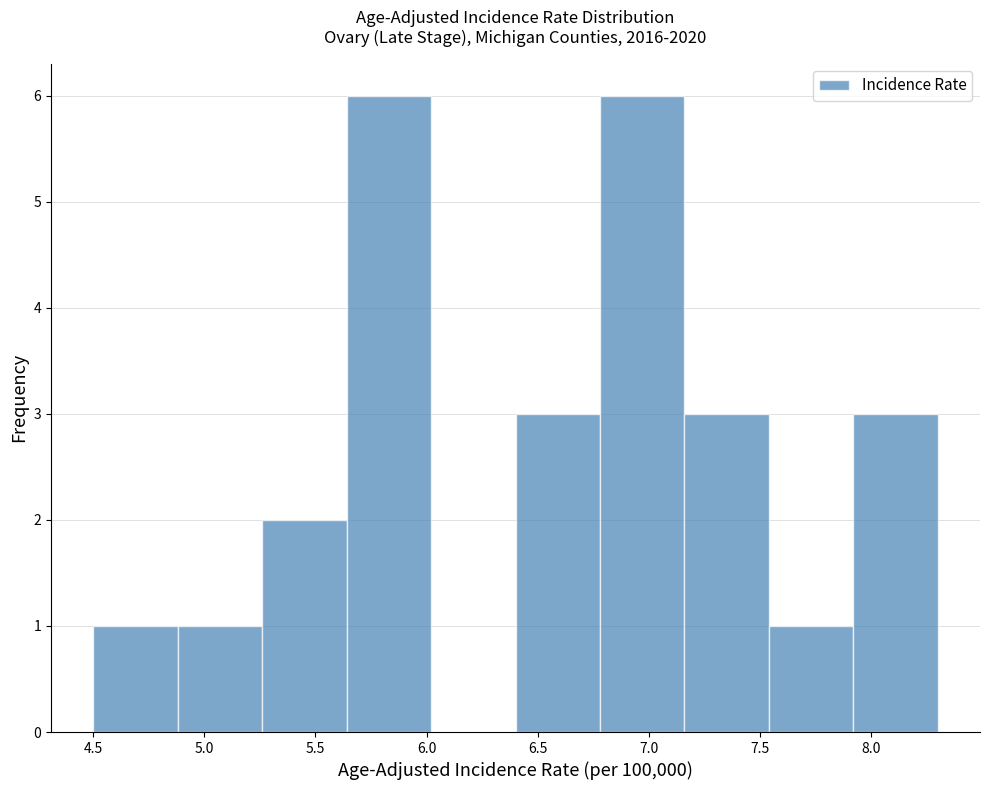

Reading left to right, transcribe this chart: for each bar, give the range it covers on the x-axis and its height. Neither the bar edges nor the heights are printed on the chart, so give them approximately, as read against the axes.

4.50 to 4.88: 1
4.88 to 5.26: 1
5.26 to 5.64: 2
5.64 to 6.02: 6
6.02 to 6.40: 0
6.40 to 6.78: 3
6.78 to 7.16: 6
7.16 to 7.54: 3
7.54 to 7.92: 1
7.92 to 8.30: 3